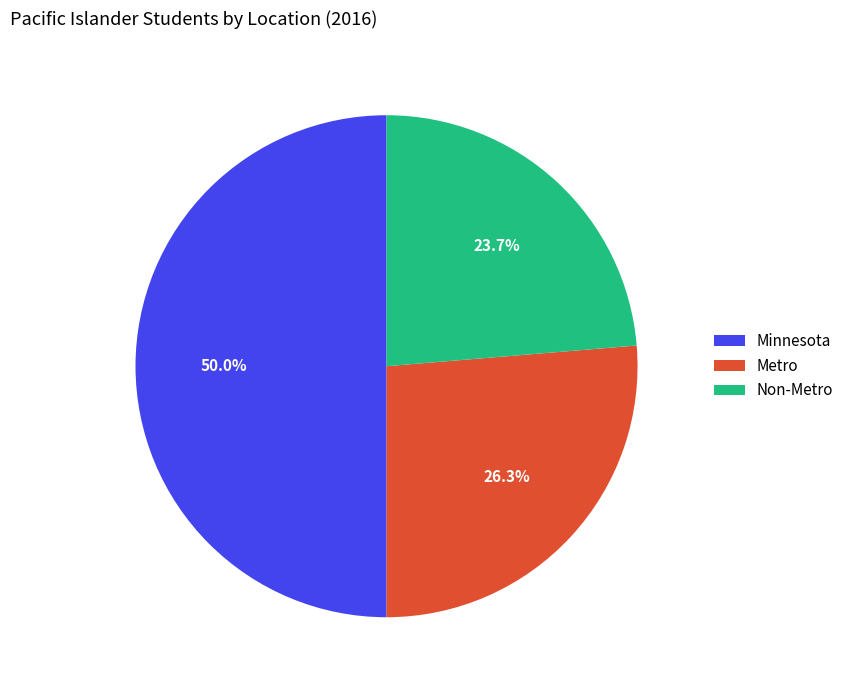

What percentage is the Minnesota slice, to the nearest percent?

50%